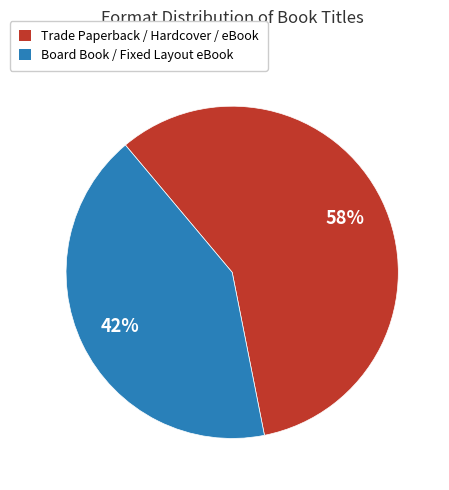

To the nearest percent, what is the average slice percentage?

50%